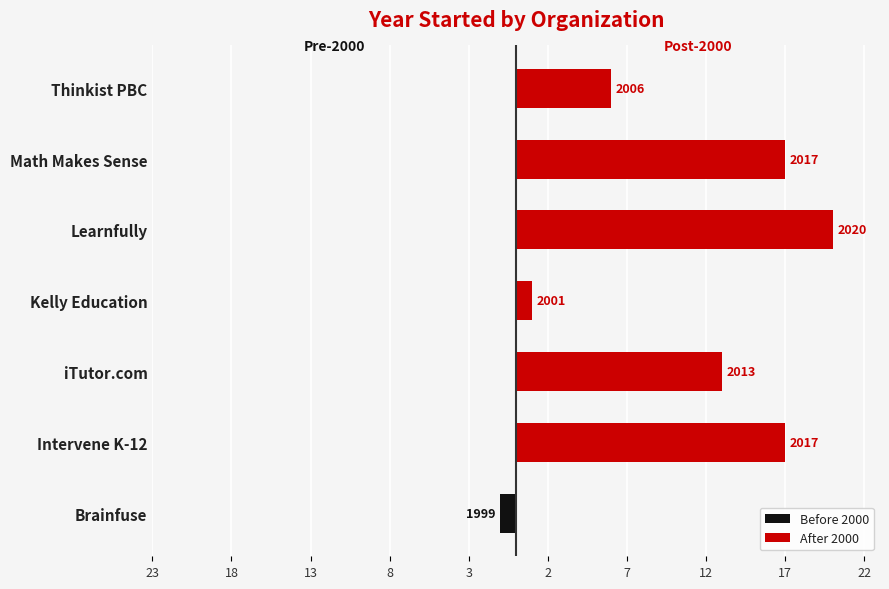

Is it true that Before 2000 equals 0 at Intervene K-12?

True